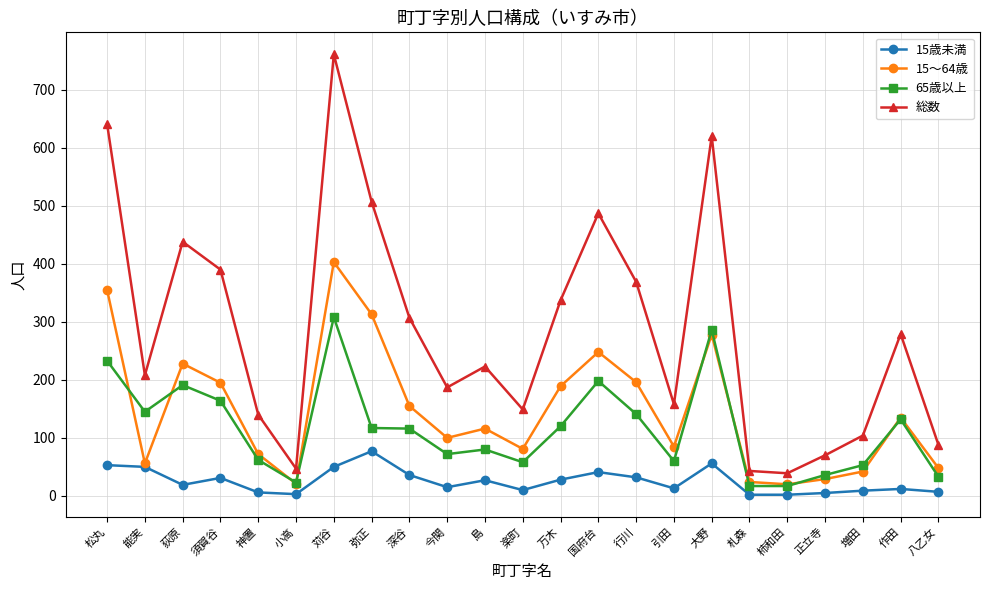

True or false: 65歳以上 and 15歳未満 intersect in this chart.

False